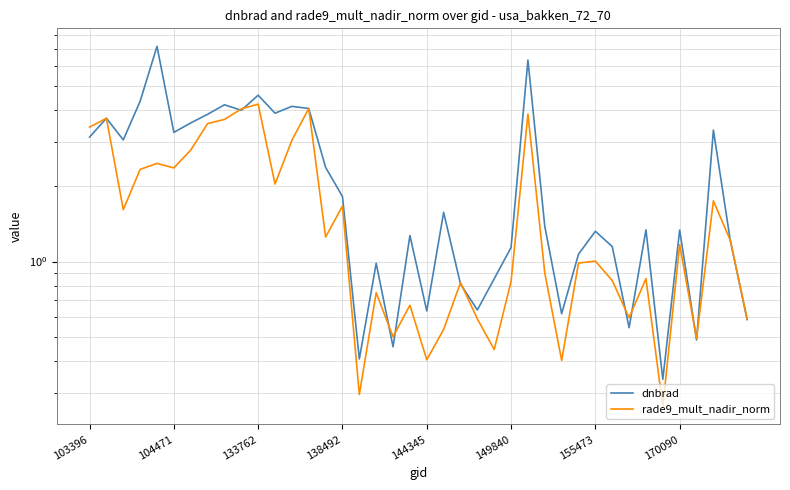

What is the value of the dnbrad point at the 17th from the left?

0.4